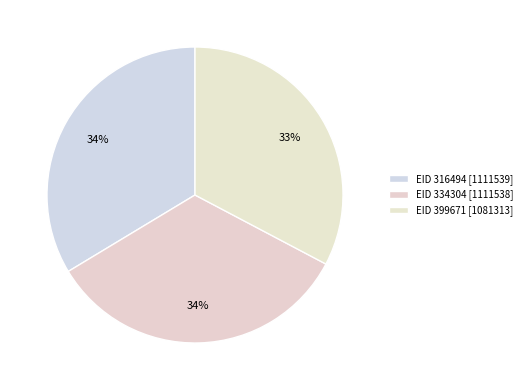

Which slice is the smallest?

399671